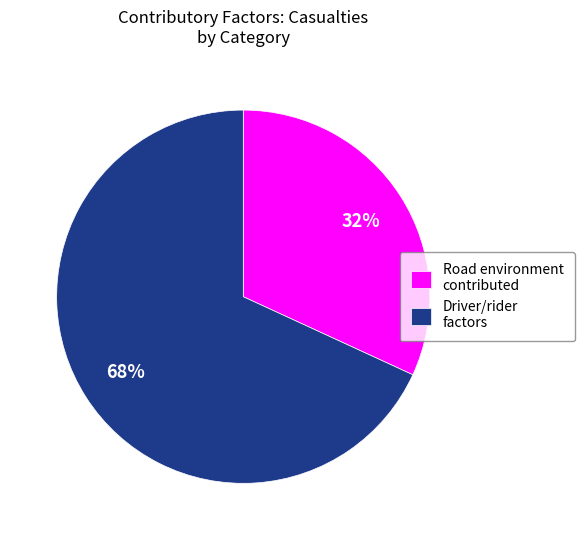

To the nearest percent, what percentage of the pie is Road environment contributed?

32%